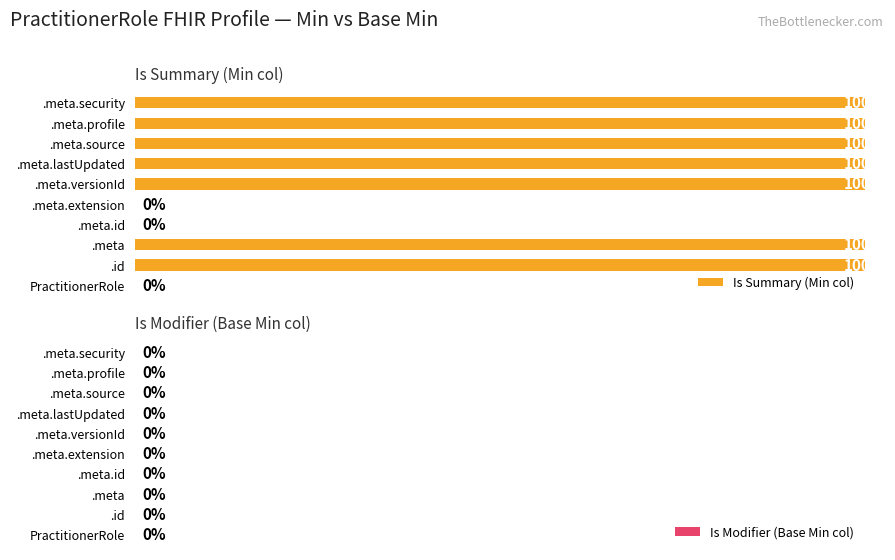

How many series are shown in this chart?

2